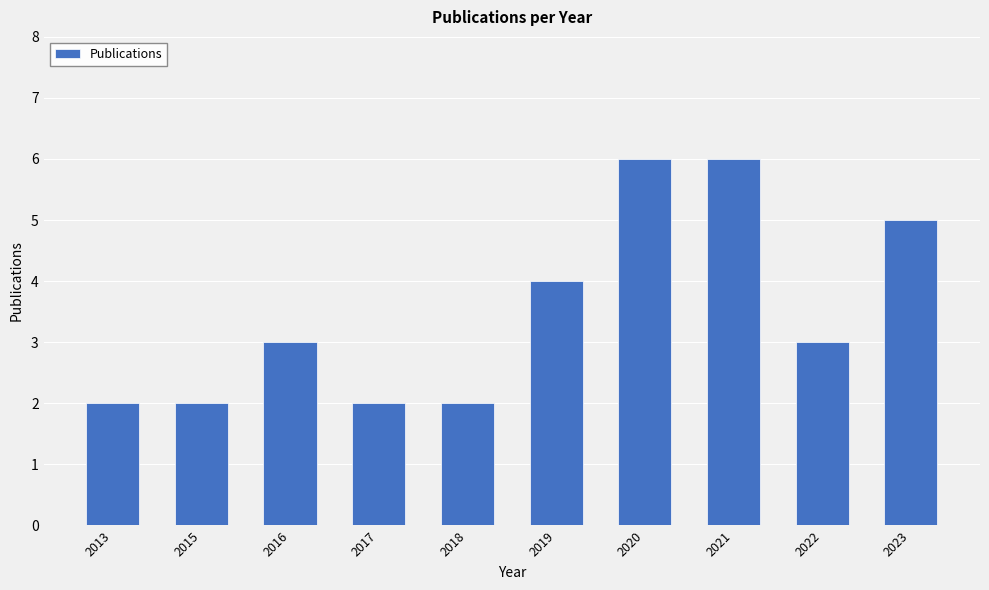

Is it true that the value at 2019 is 1?

False